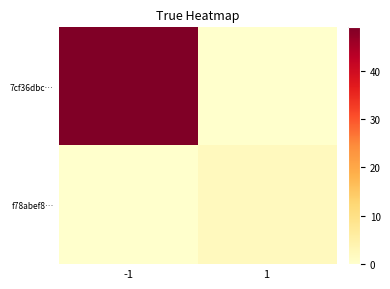

Which category has the lowest value across all series?

1